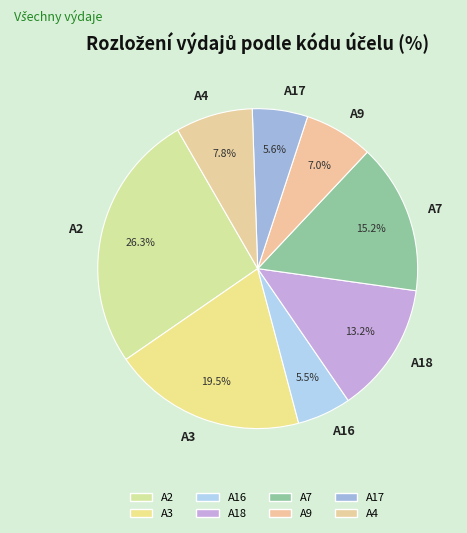

Approximately how many times larger is the value at A18 compared to A2?

0.5